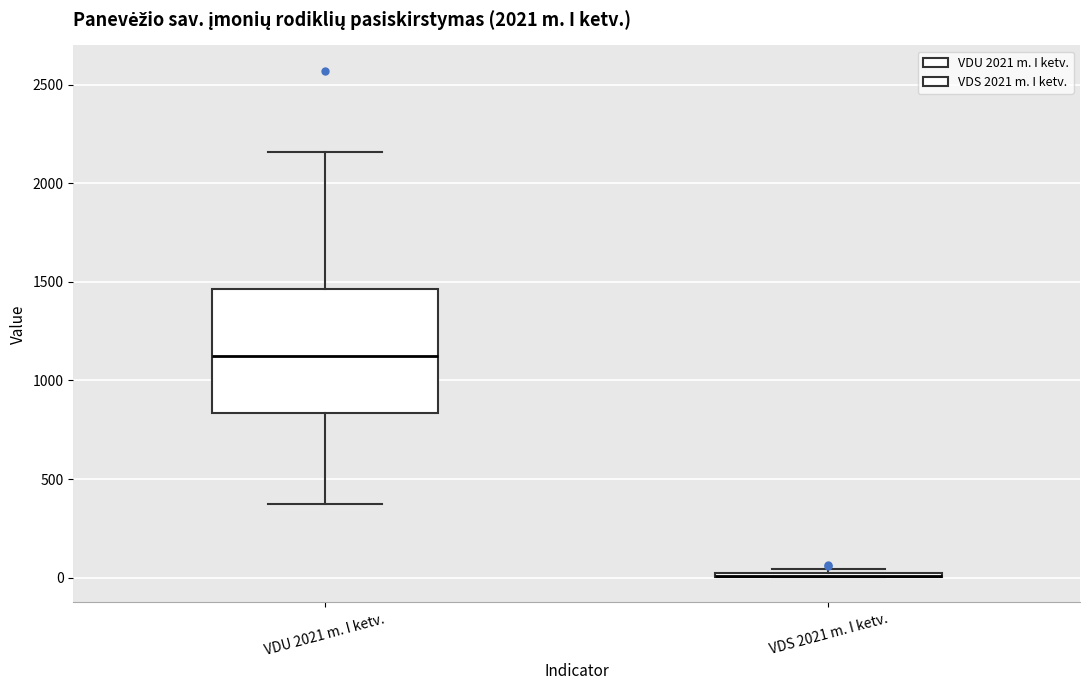

Reading left to right, read every box against the y-axis: the position of its median line, the range the box covers, and the ends of its whiskers. The values are not printed on the chart, so give them approximately, as read against the axis.

VDU 2021 m. I ketv.: median 1100, box 850 to 1450, whiskers 350 to 2150
VDS 2021 m. I ketv.: box collapsed to a line at 0, whiskers 0 to 50